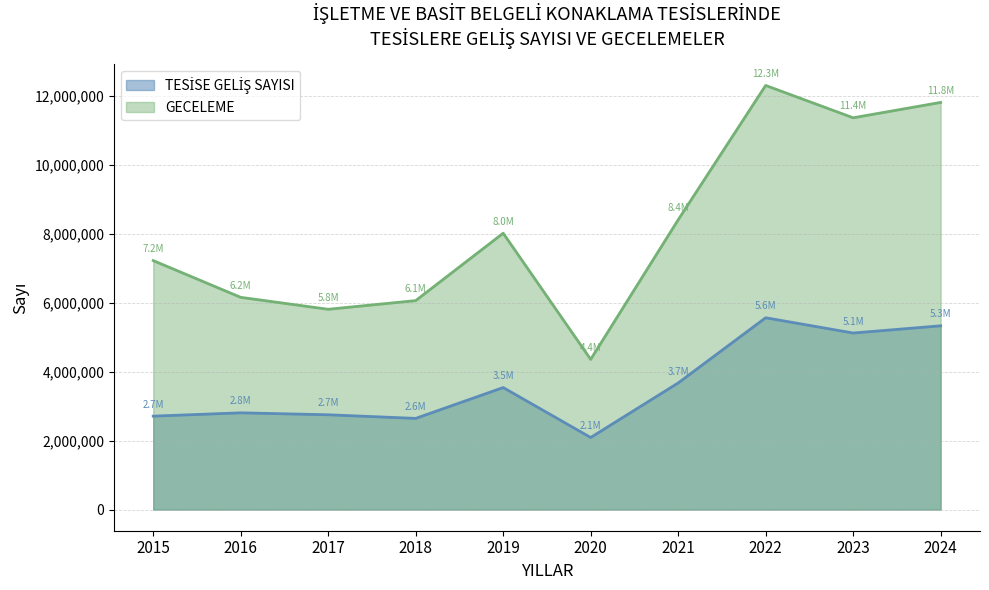

What is the sum of the TESİSE GELİŞ SAYISI values at 2024 and 2022?

10891579